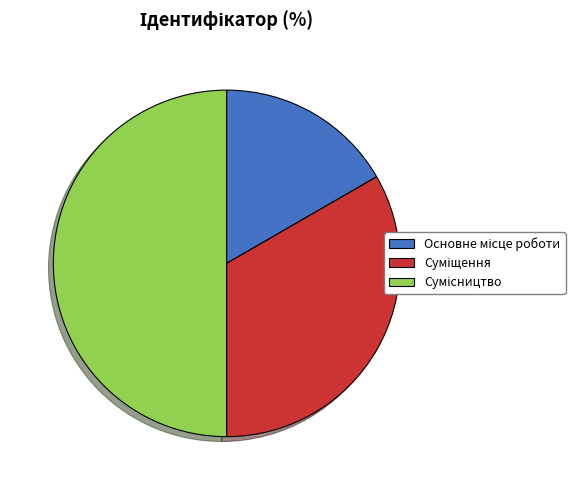

How many slices are in this pie chart?

3